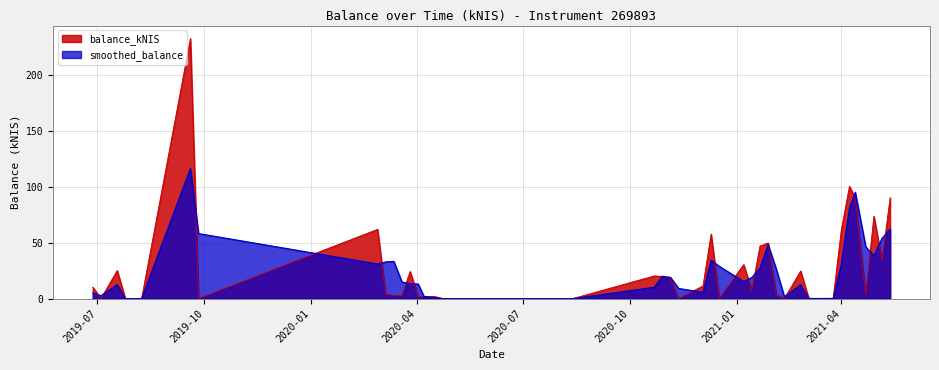

At how many categories does at least one series exceed 192?

1